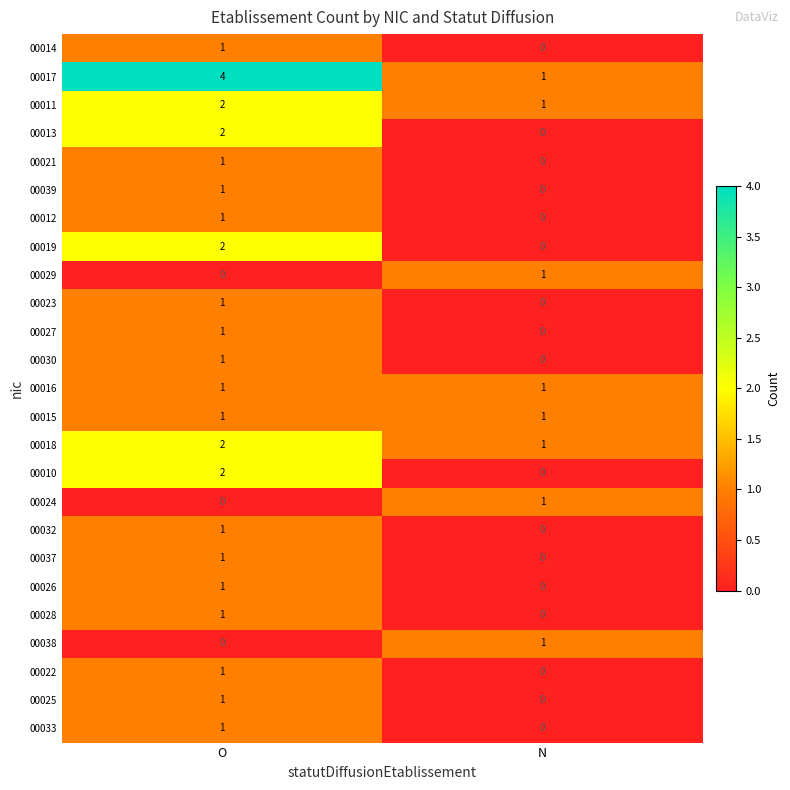

Which series has the largest total across all categories?

00017